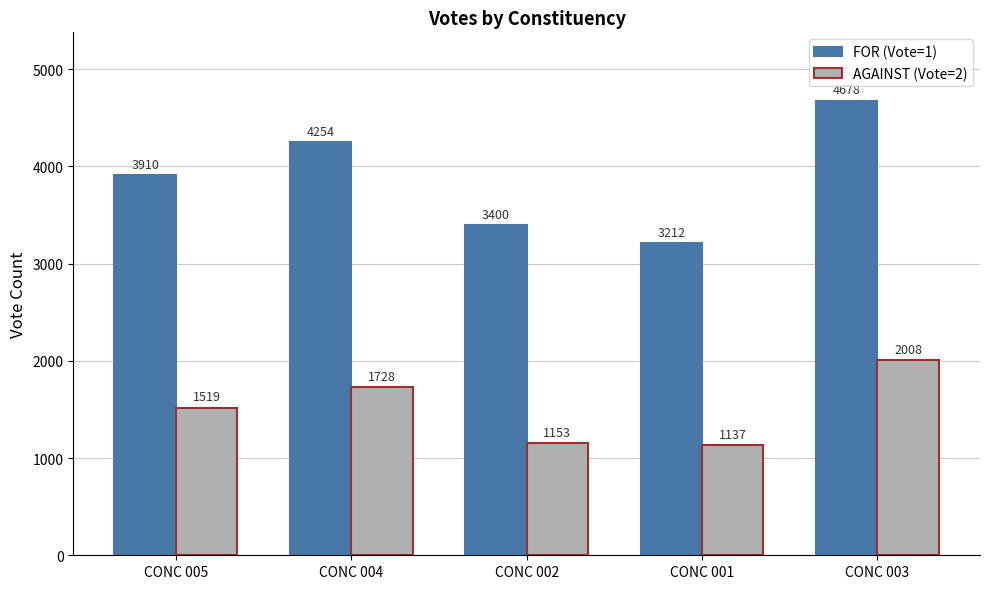

True or false: FOR (Vote=1) has a value of 3400 at CONC 002.

True